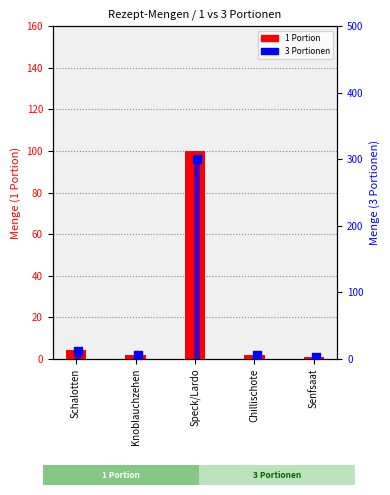

At which category is the sum across all series the highest?

Speck/Lardo